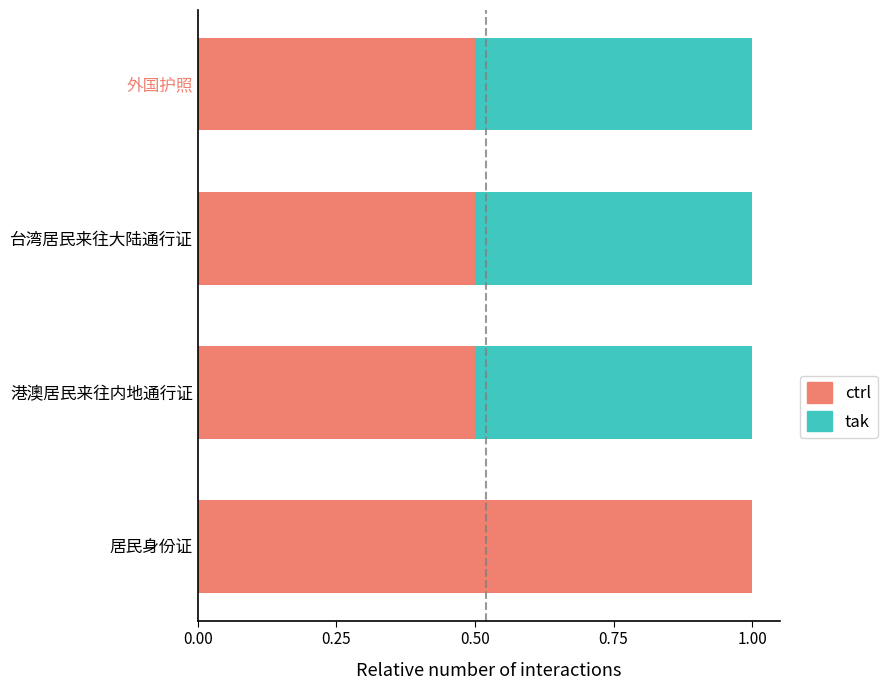

At which label does ctrl reach its peak?

居民身份证